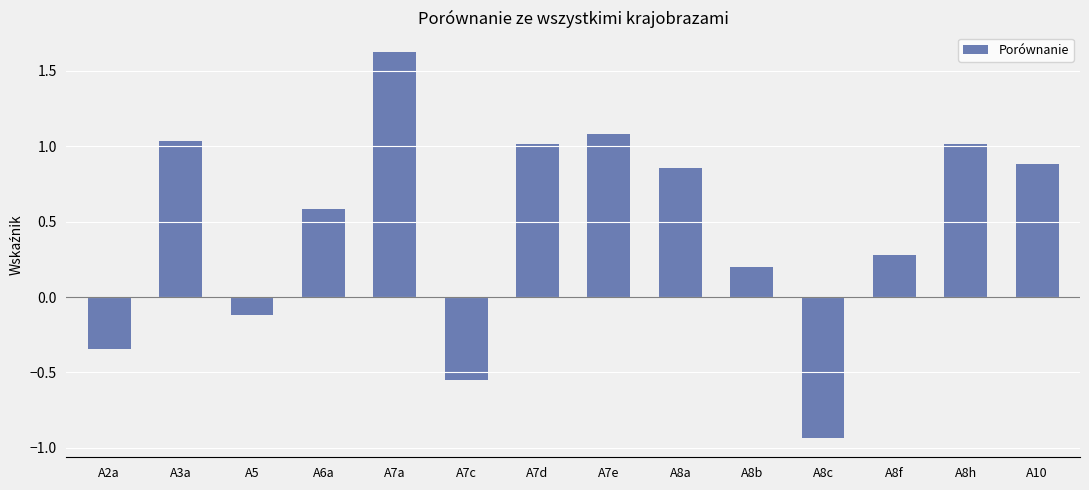

What position from the right is A8h?

2